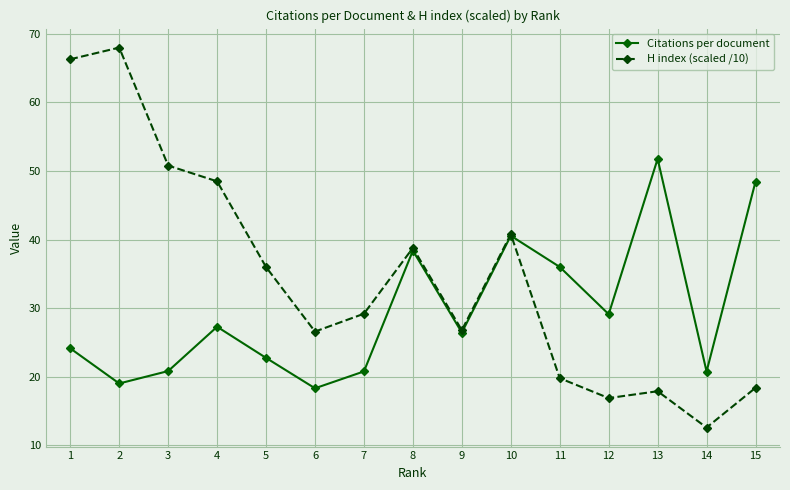

True or false: Citations per document has more than 1 points higher than both neighbors.

True